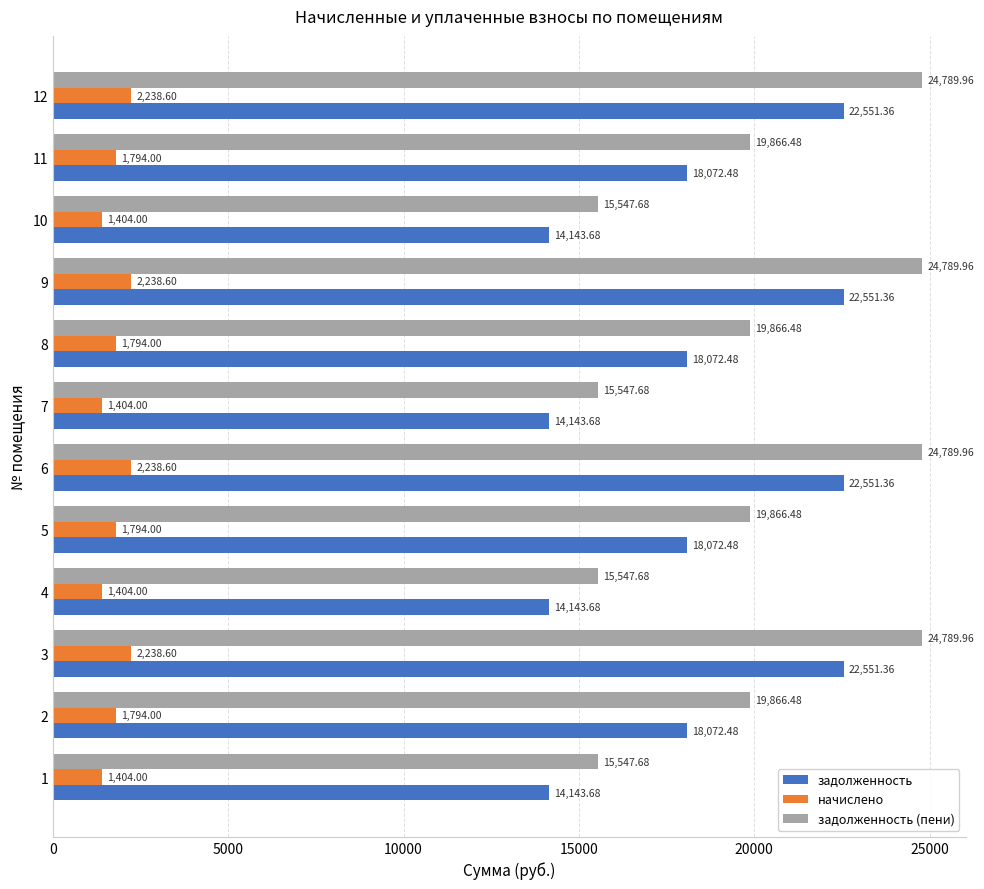

Which series has the largest range (max minus min)?

задолженность (пени)